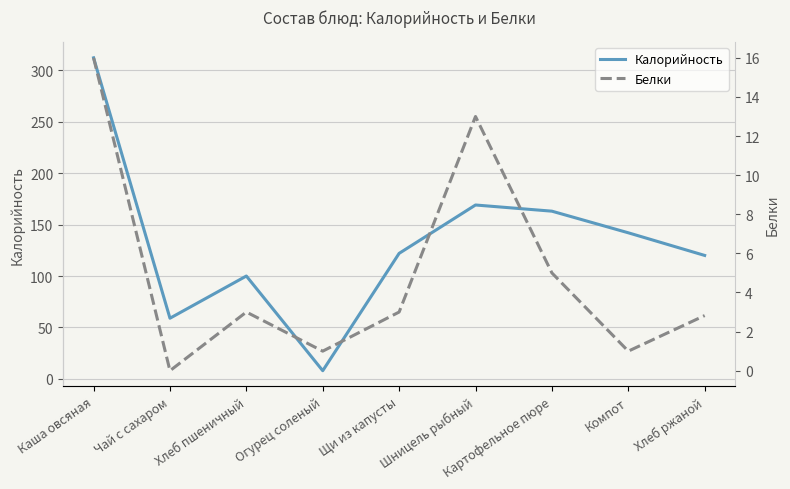

What are all the series names shown in the legend?

Калорийность, Белки